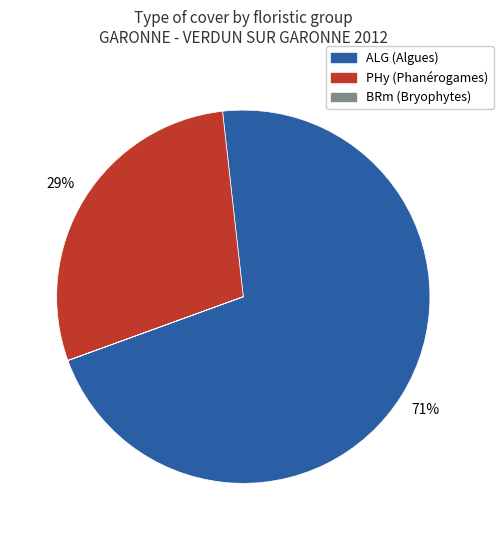

To the nearest percent, what is the difference between the largest and smallest slice percentages?

71%